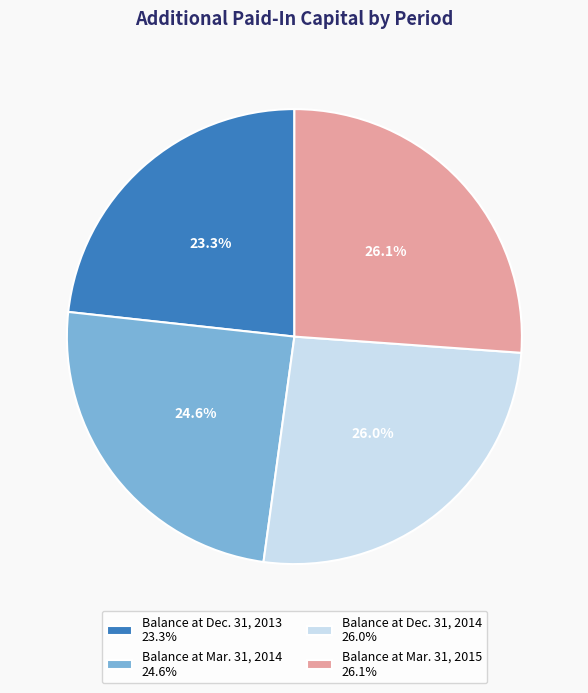

Which has a higher value, Balance at Dec. 31, 2013 23.3% or Balance at Mar. 31, 2015 26.1%?

Balance at Mar. 31, 2015 26.1%